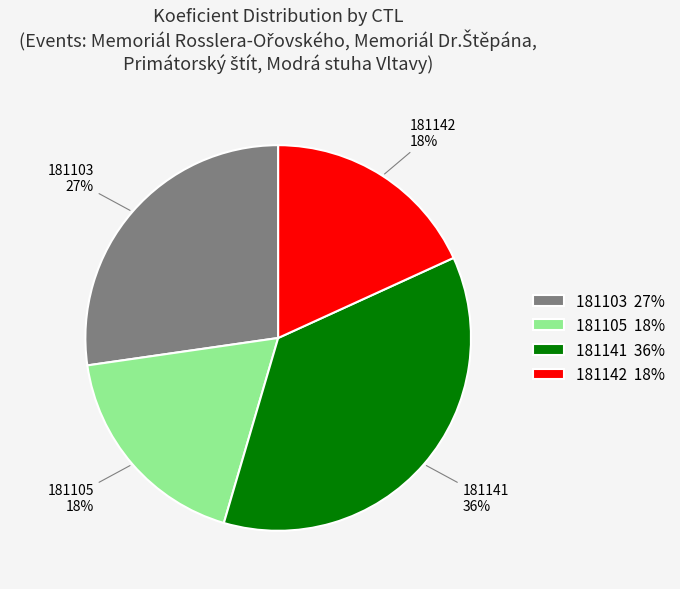

Is the sum of 181141 and 181142 greater than half?

Yes